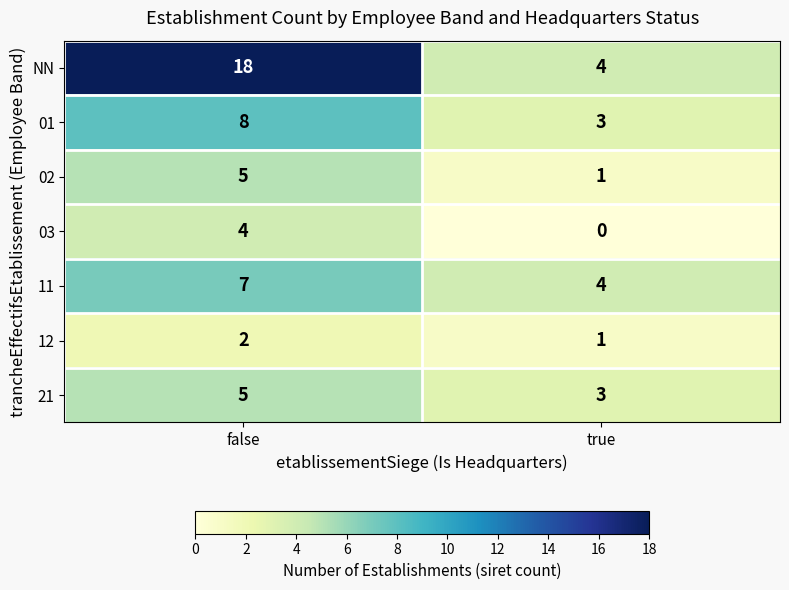

Reading left to right, transcribe all the data shown in this chart.

NN: false=18	true=4
01: false=8	true=3
02: false=5	true=1
03: false=4	true=0
11: false=7	true=4
12: false=2	true=1
21: false=5	true=3